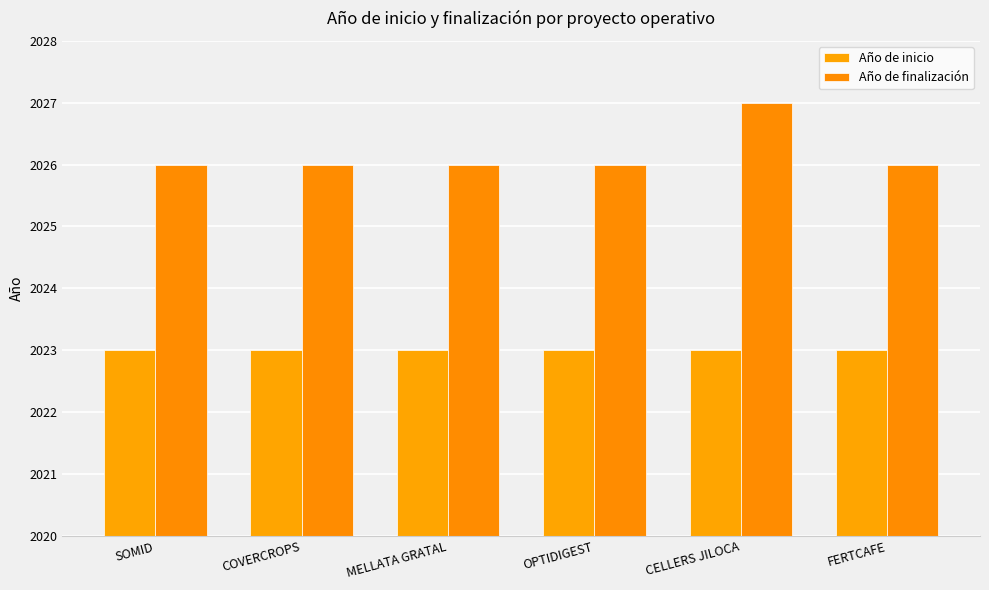

Which series has the largest total across all categories?

Año de finalización